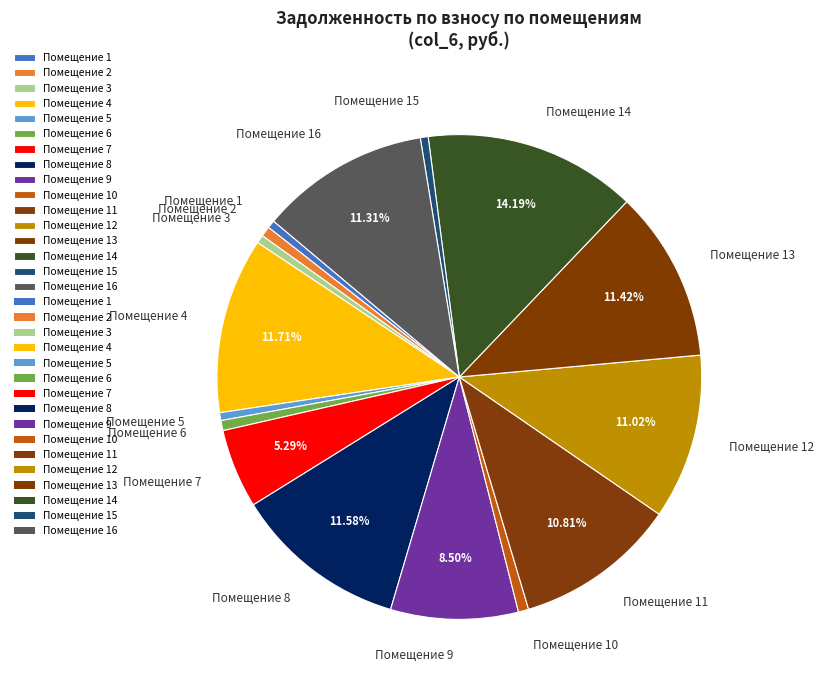

Is there any slice that represents more than half of the pie?

No